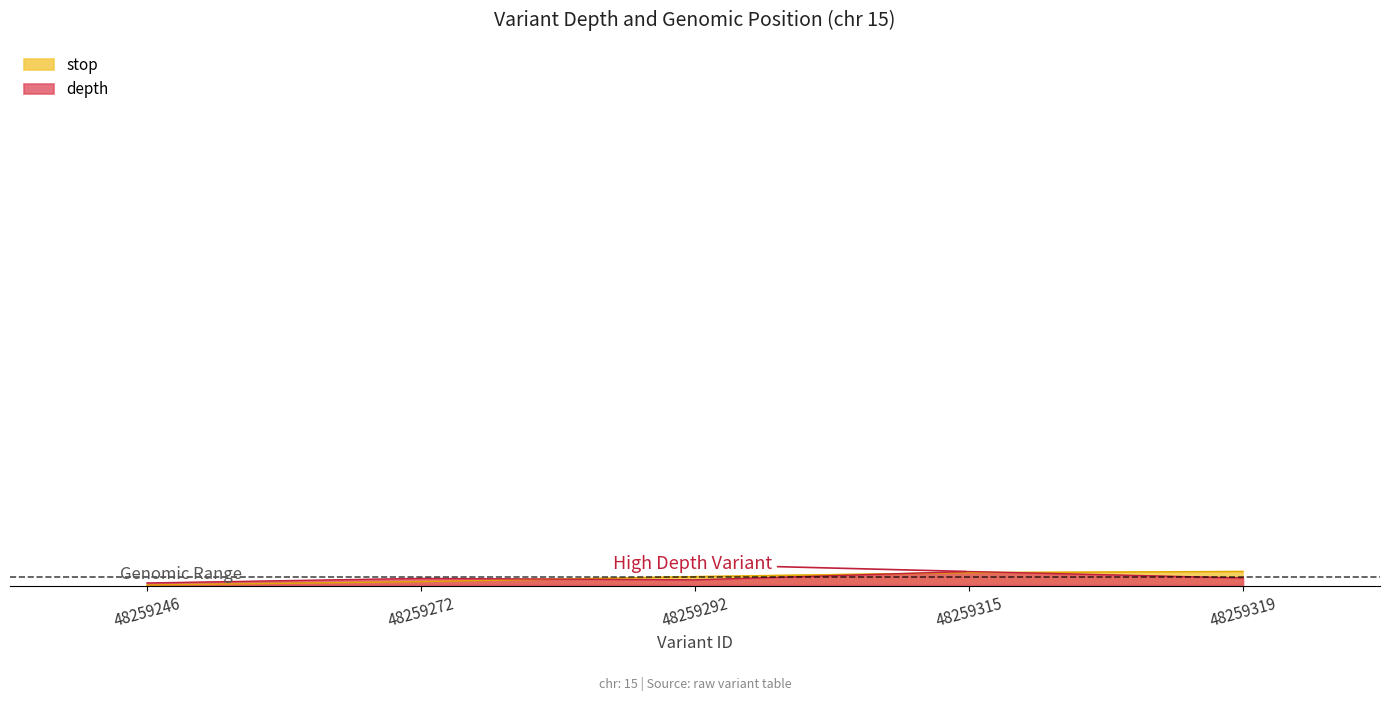

Reading left to right, what are all the values shown in this chart?

depth: 48259246=23659157.4	48259272=23669394.8	48259292=23666137.5	48259315=23684751.0	48259319=23670325.5
stop: 48259246=23654505.0	48259272=23662179.0	48259292=23673212.0	48259315=23682191.0	48259319=23684752.0